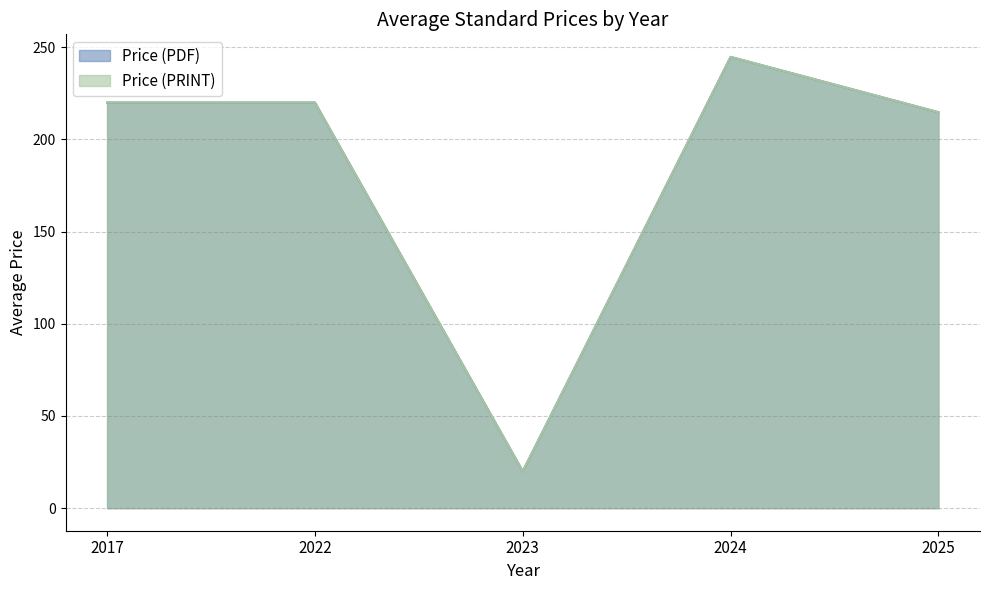

Is it true that Price (PDF) equals 268.9 at 18?

False